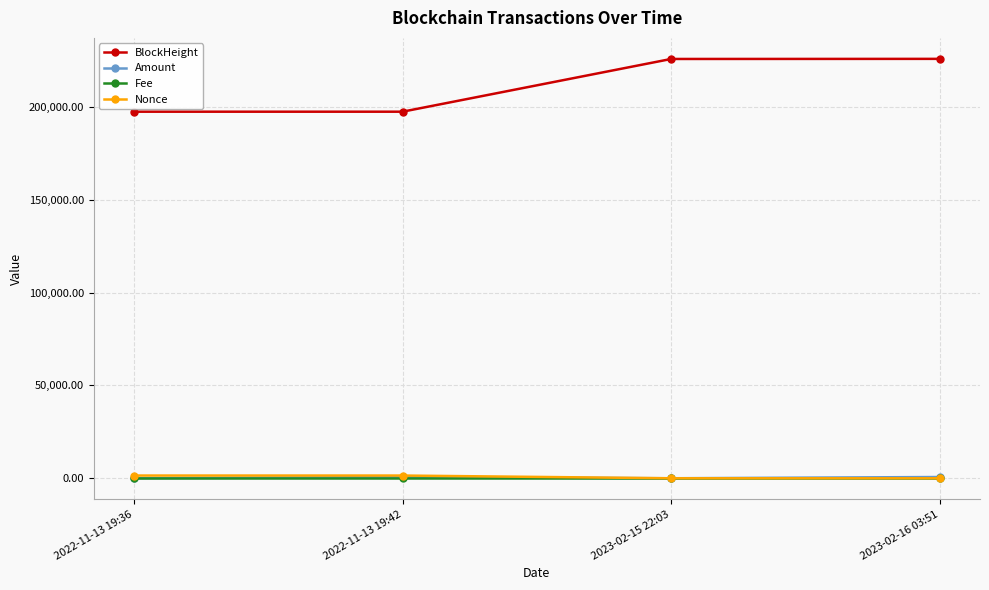

What is the highest value of the Amount series?

682.4